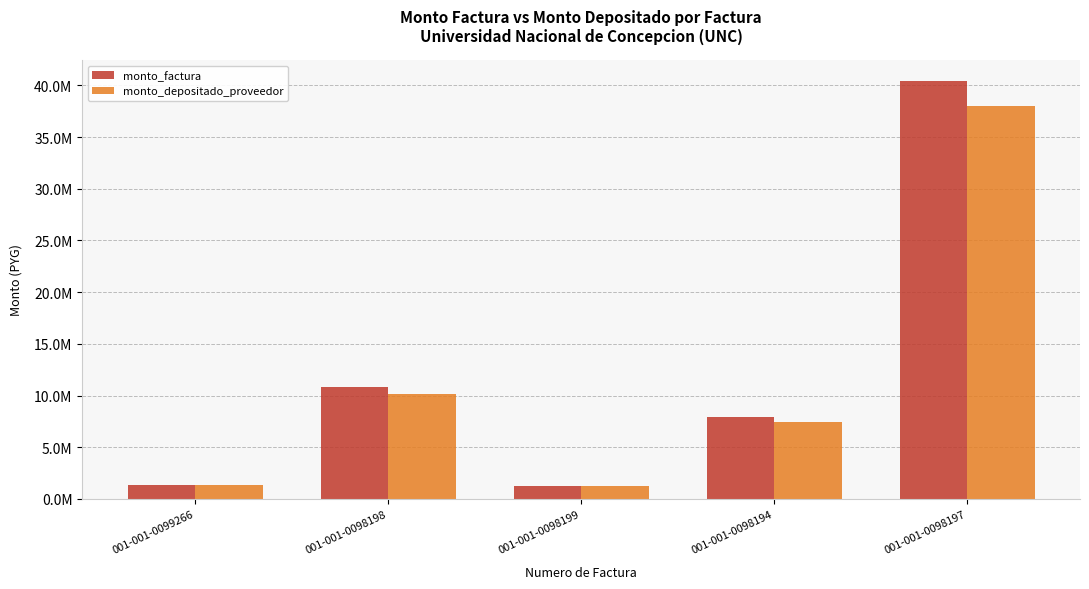

What value does the monto_depositado_proveedor series have at 001-001-0099266, to the nearest 100?

1343900